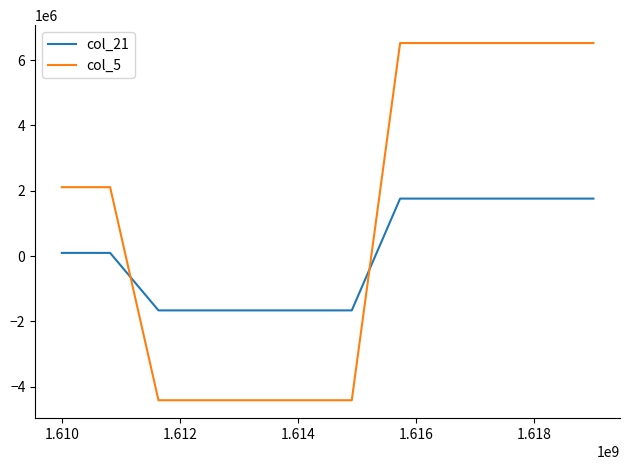

How many positive values does the col_21 series have?

7